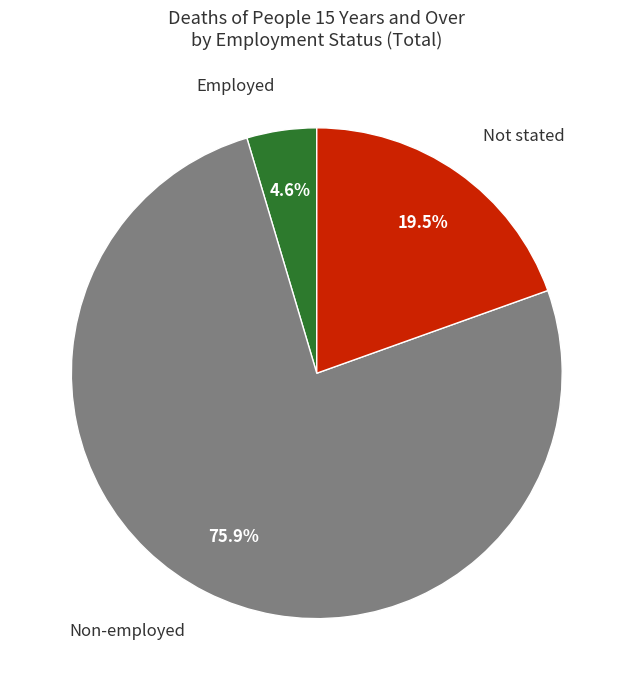

Rank the categories by value from lowest to highest.

Employed, Not stated, Non-employed